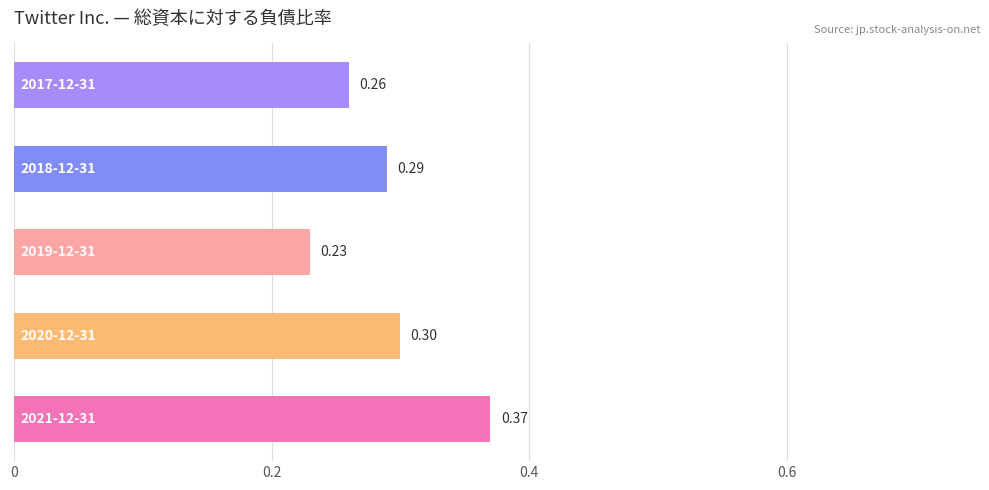

What is the average value?

0.3